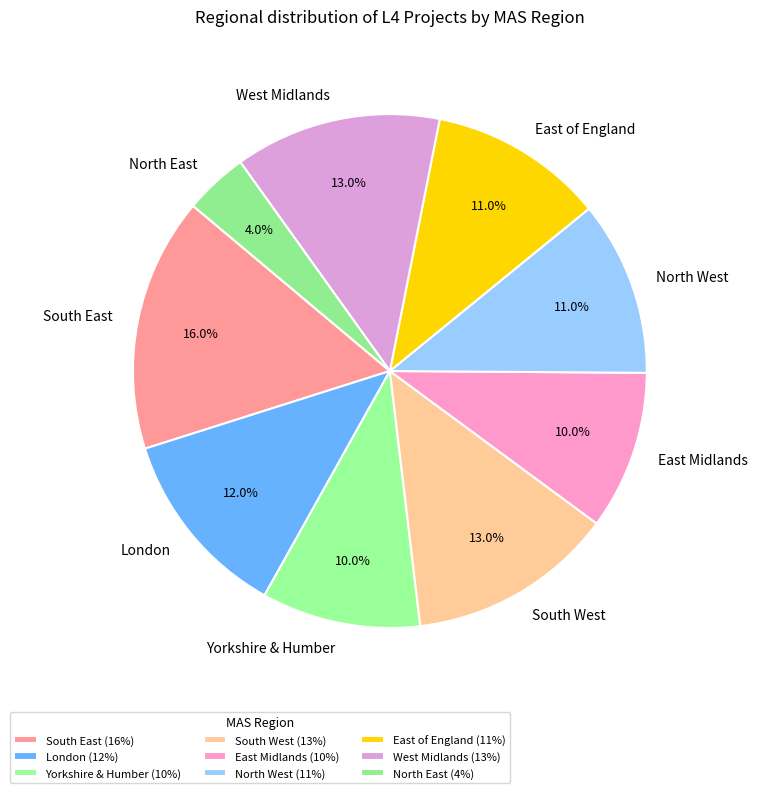

What percentage is the West Midlands slice, to the nearest percent?

13%